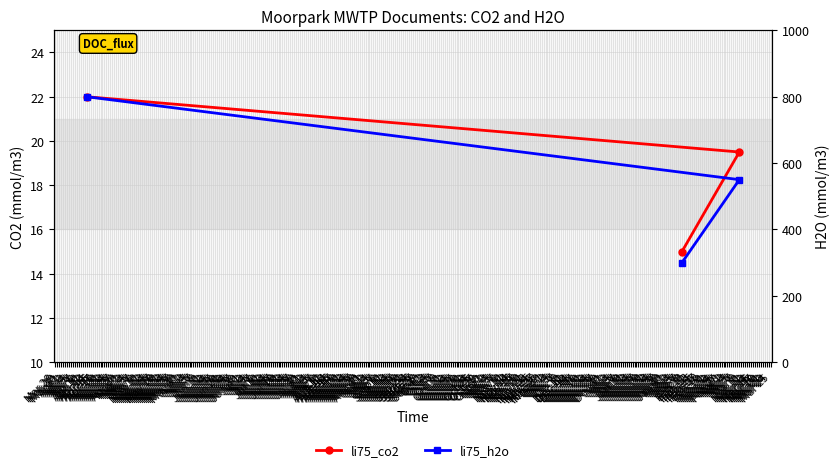

What is the maximum value shown in the chart?

800.0